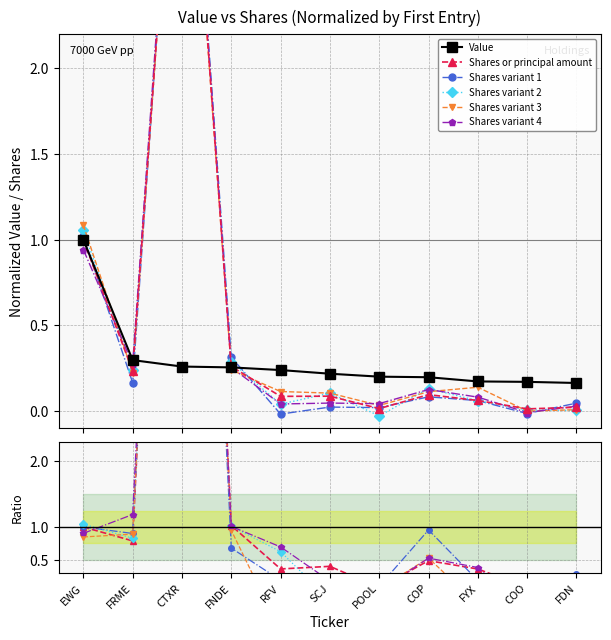

Which series ends up on top after the final intersection of Value and Shares or principal amount?

Value